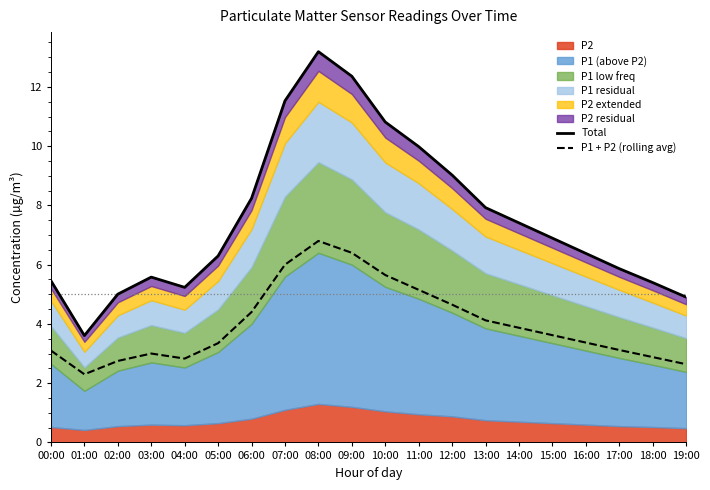

At how many categories does at least one series exceed 6?

12